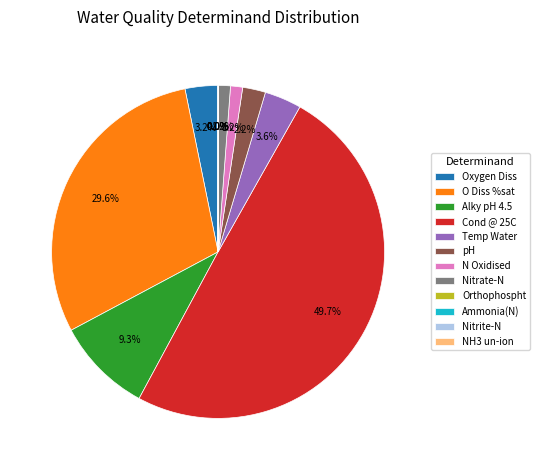

Count the number of slices in the pie.

12